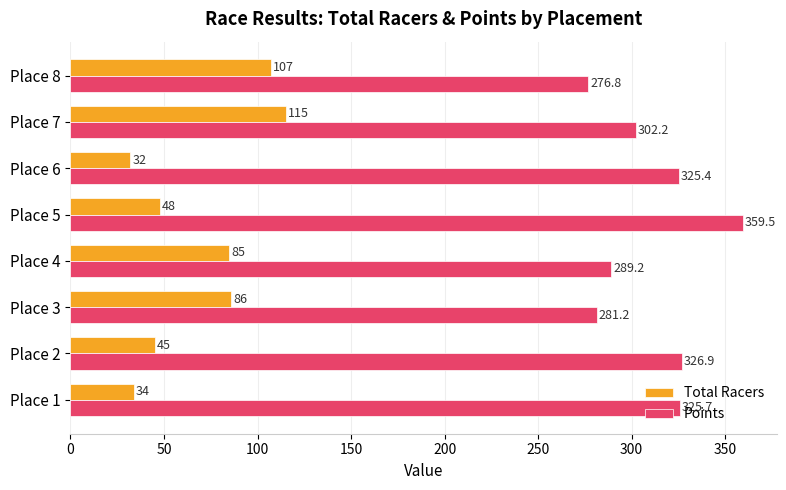

Which series has the widest spread of values?

Total Racers